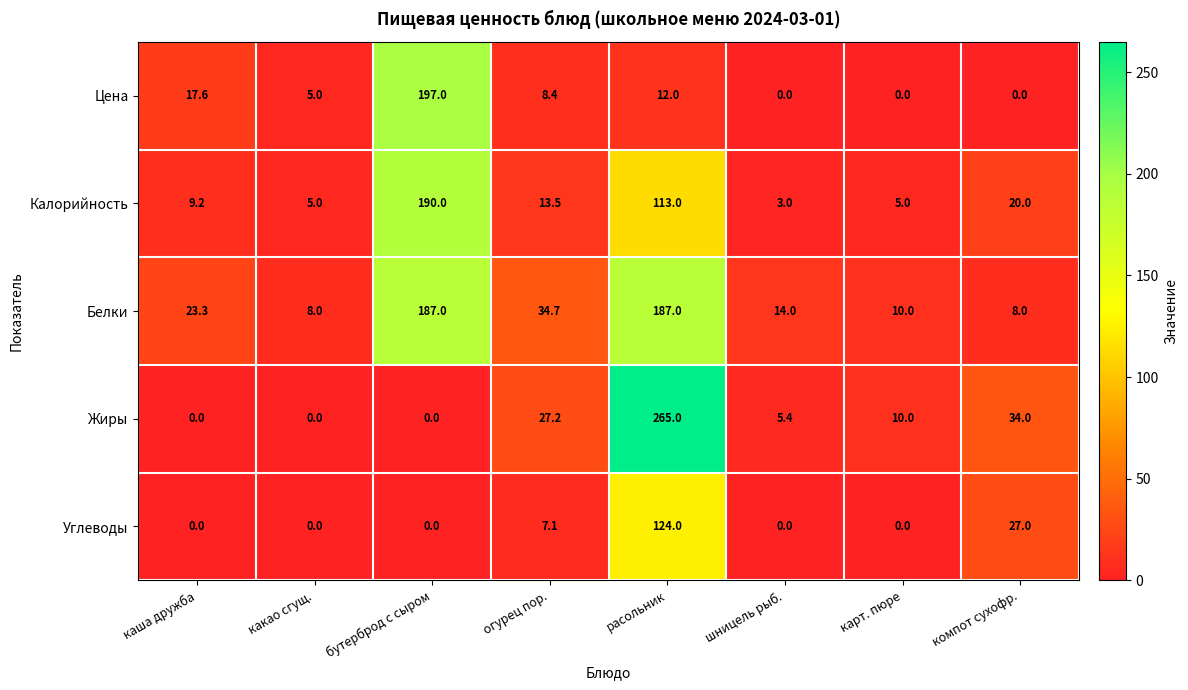

Which series changed the most between бутерброд с сыром and расольник?

Жиры